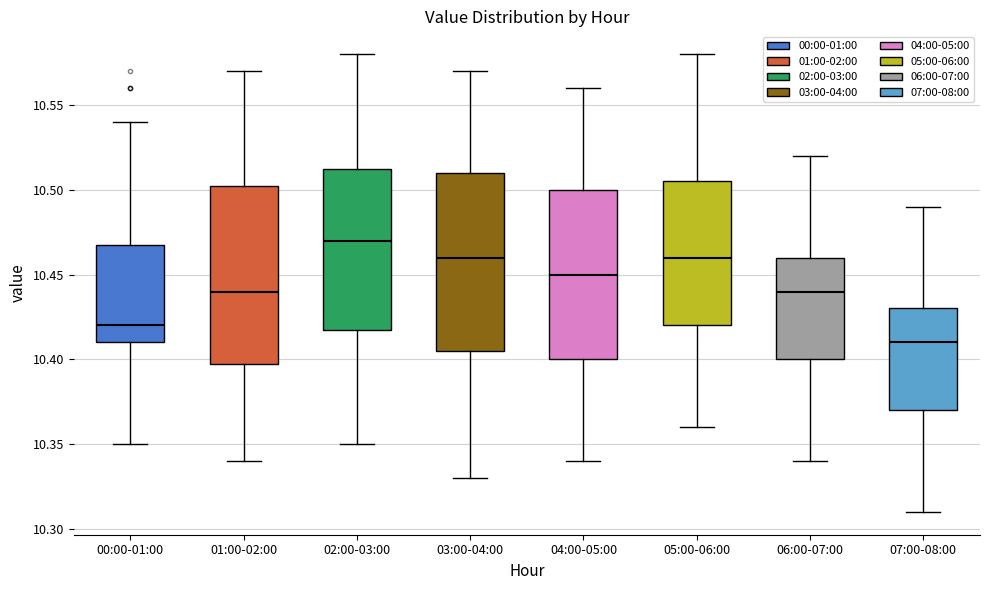

Reading left to right, read every box against the y-axis: the position of its median line, the range the box covers, and the ends of its whiskers. The values are not printed on the chart, so give them approximately, as read against the axis.

00:00-01:00: median 10.420, box 10.410 to 10.470, whiskers 10.350 to 10.540
01:00-02:00: median 10.440, box 10.400 to 10.505, whiskers 10.340 to 10.570
02:00-03:00: median 10.470, box 10.420 to 10.515, whiskers 10.350 to 10.580
03:00-04:00: median 10.460, box 10.405 to 10.510, whiskers 10.330 to 10.570
04:00-05:00: median 10.450, box 10.400 to 10.500, whiskers 10.340 to 10.560
05:00-06:00: median 10.460, box 10.420 to 10.505, whiskers 10.360 to 10.580
06:00-07:00: median 10.440, box 10.400 to 10.460, whiskers 10.340 to 10.520
07:00-08:00: median 10.410, box 10.370 to 10.430, whiskers 10.310 to 10.490